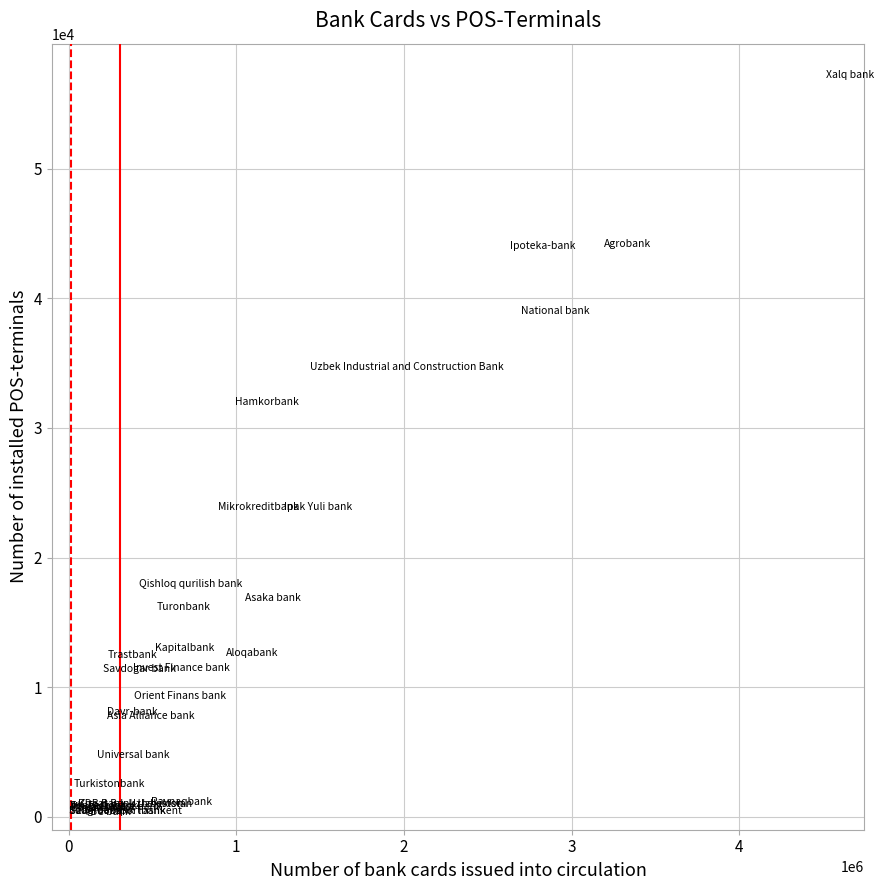

What Y value in the scatter plot is closest to 28405?

31636